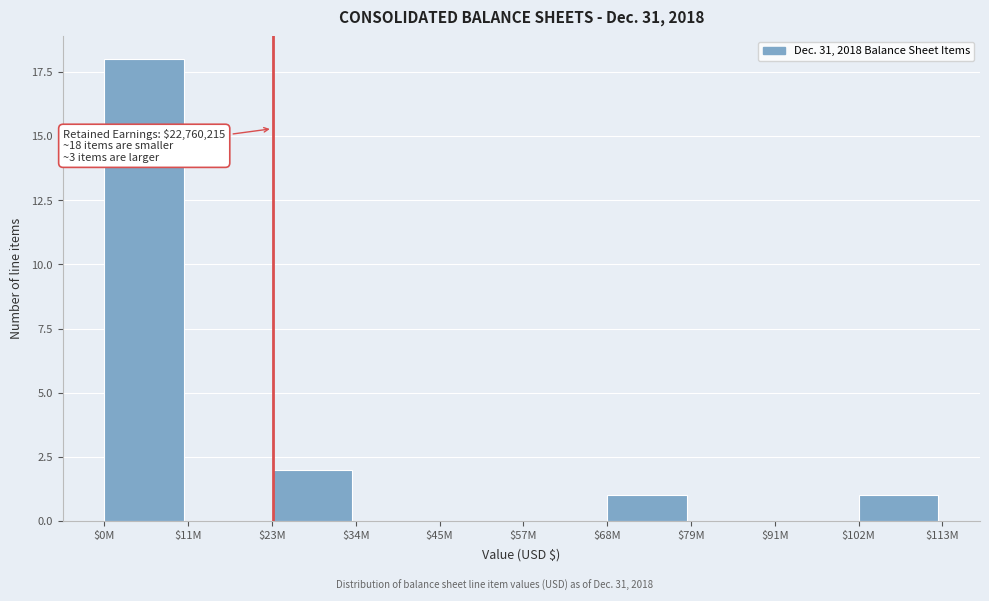

What is the sum of all values?

22